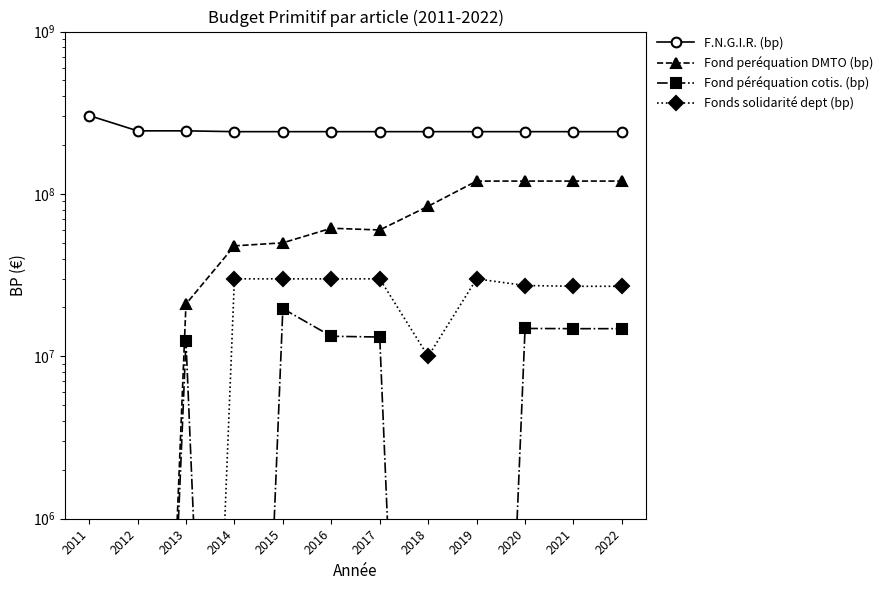

What is the sum of all Fonds solidarité dept (bp) values?

241300003